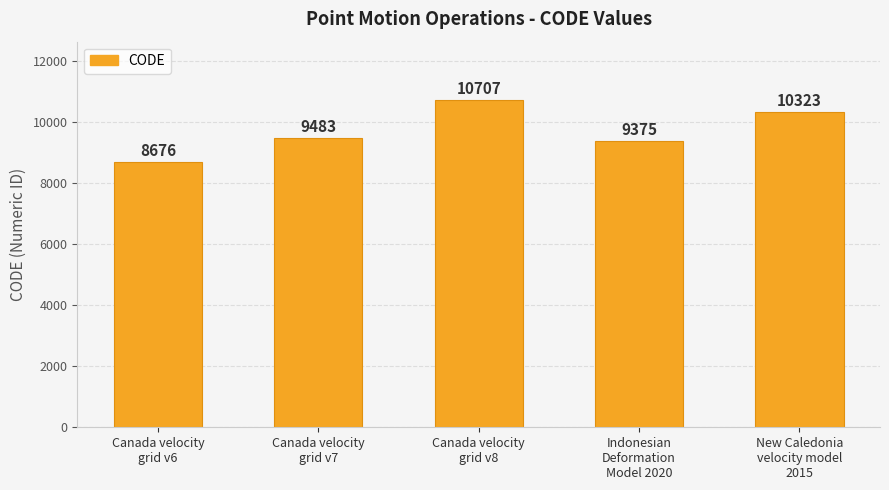

What is the label of the 5th bar from the left?

New Caledonia
velocity model
2015